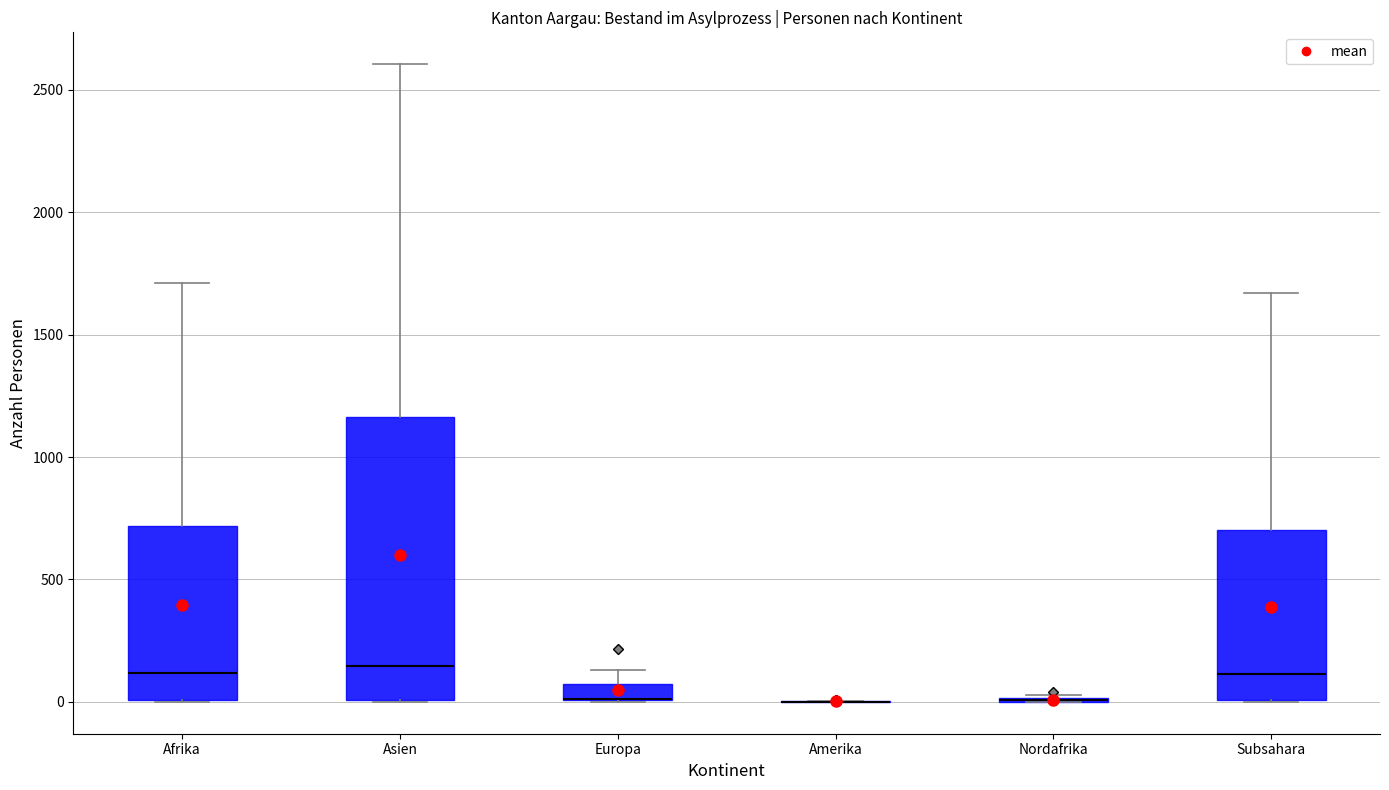

Comparing the boxes themselves (not the whiskers), which one is the tallest?

Asien